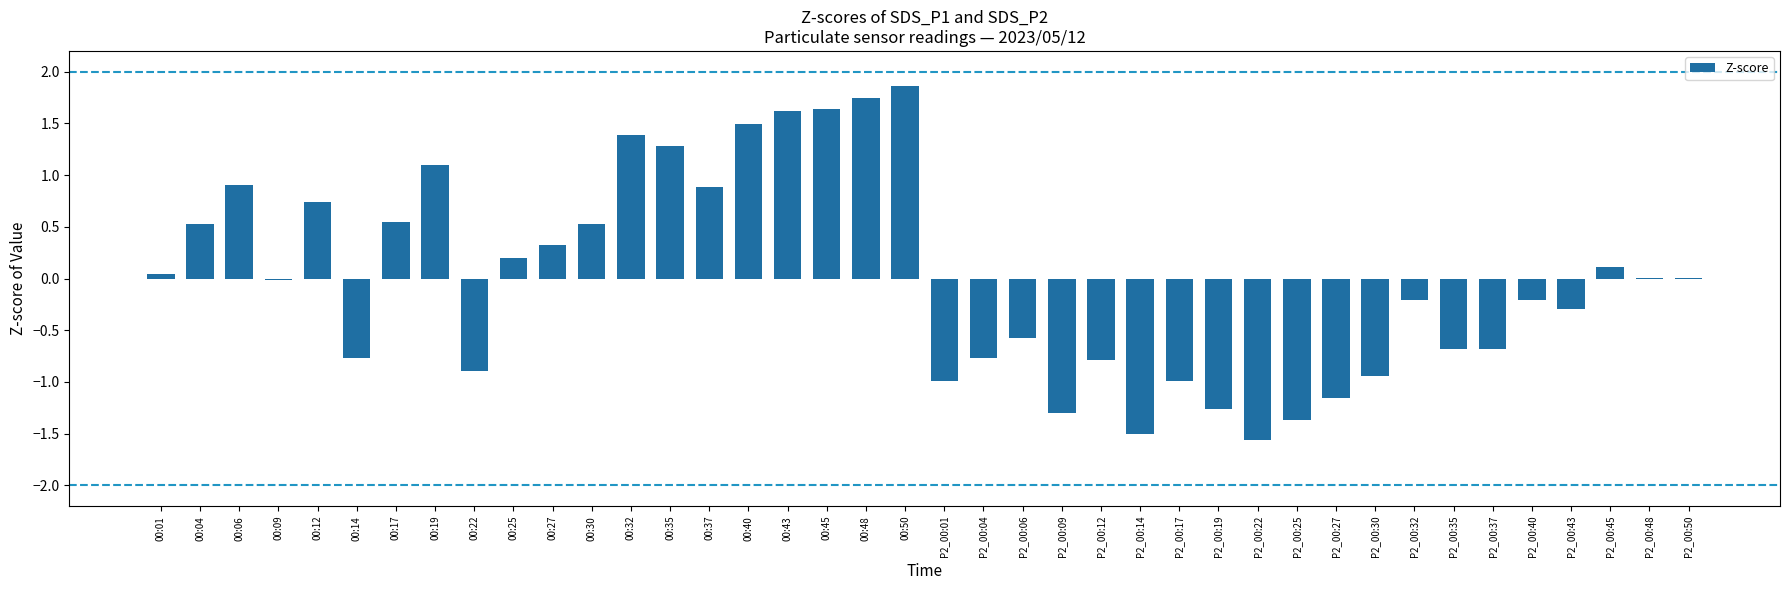

What is the sum of the values at 00:43 and P2_00:12?

0.8